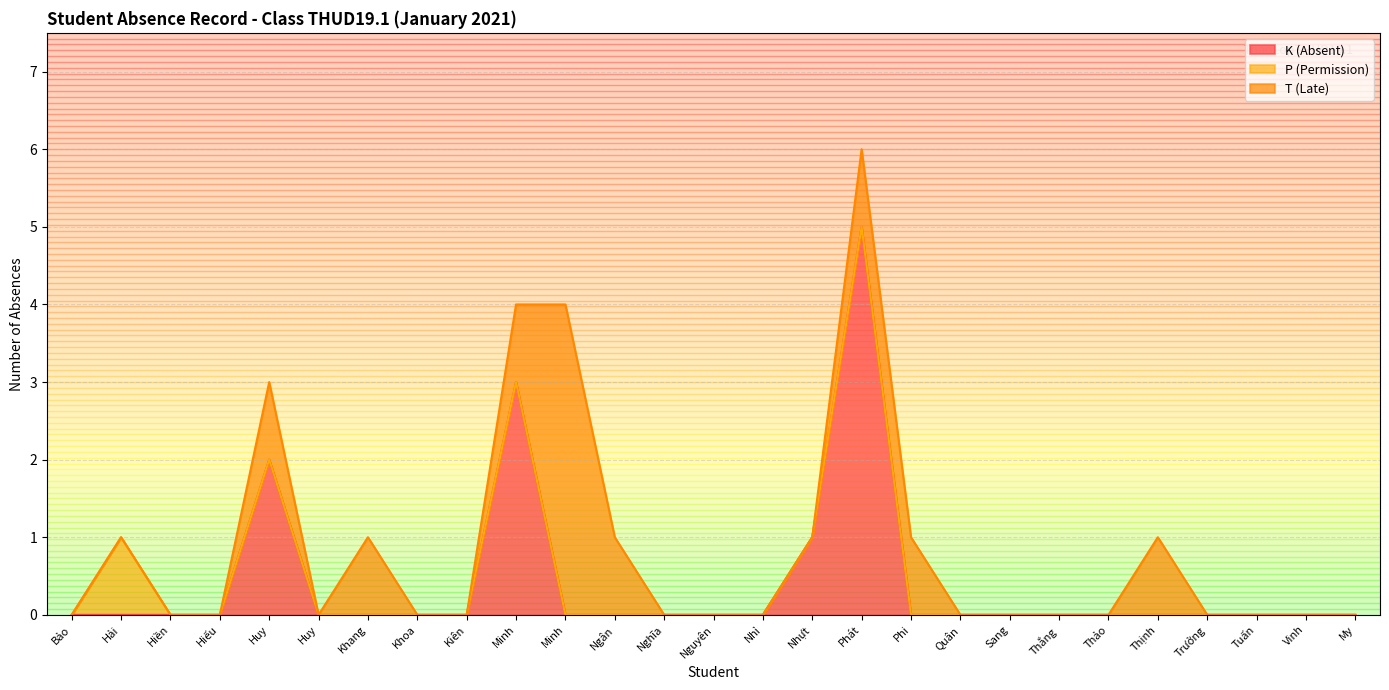

What is the sum of all P (Permission) values?

1